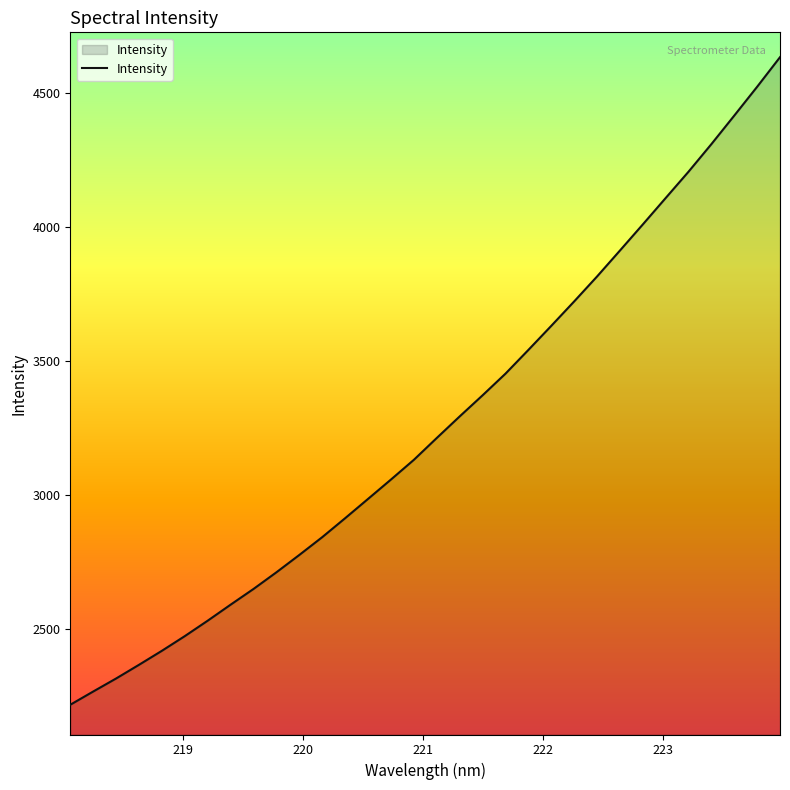

What is the minimum value shown in the chart?

2218.3